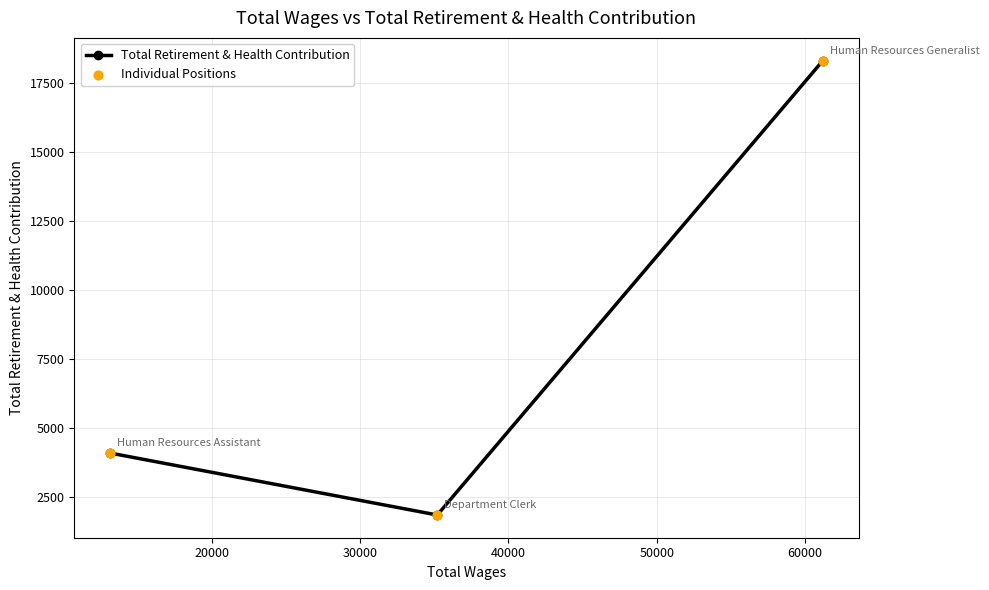

What is the smallest value displayed?

1831